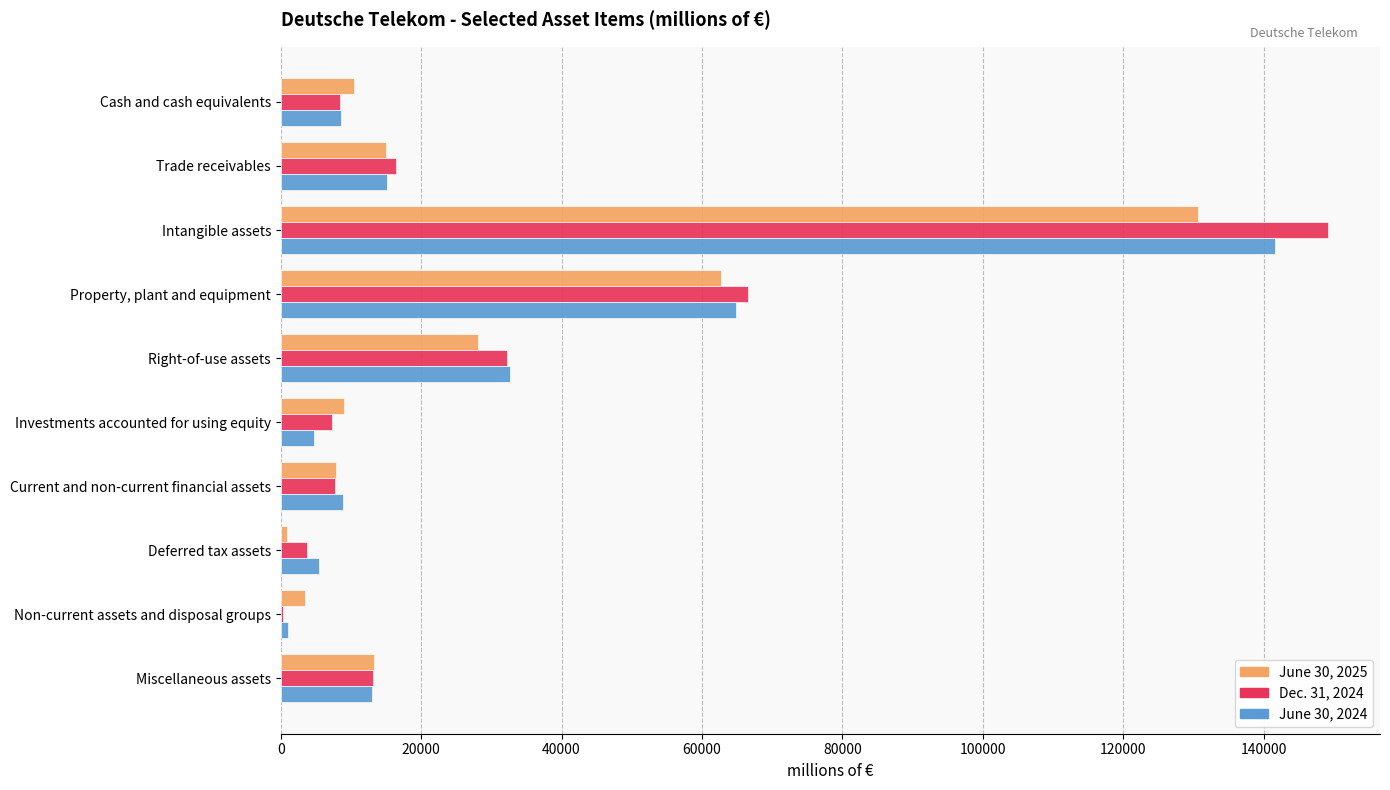

Between Property, plant and equipment and Investments accounted for using equity, which series saw the biggest shift?

June 30, 2024